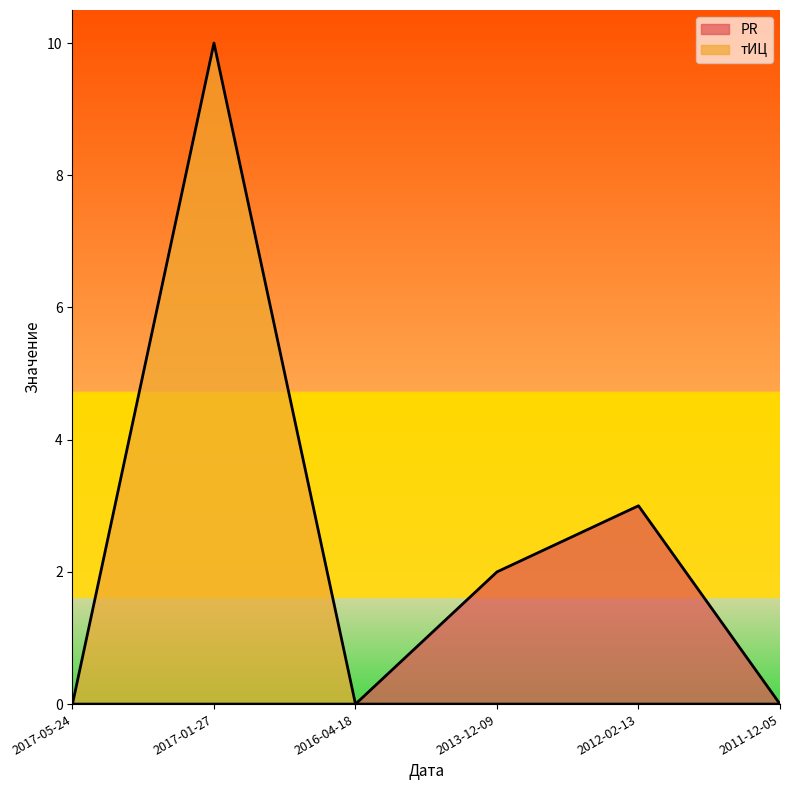

Reading right to left, what are all the values shown in this chart?

PR: 2011-12-05=0	2012-02-13=3	2013-12-09=2	2016-04-18=0	2017-01-27=0	2017-05-24=0
тИЦ: 2011-12-05=0	2012-02-13=0	2013-12-09=0	2016-04-18=0	2017-01-27=10	2017-05-24=0